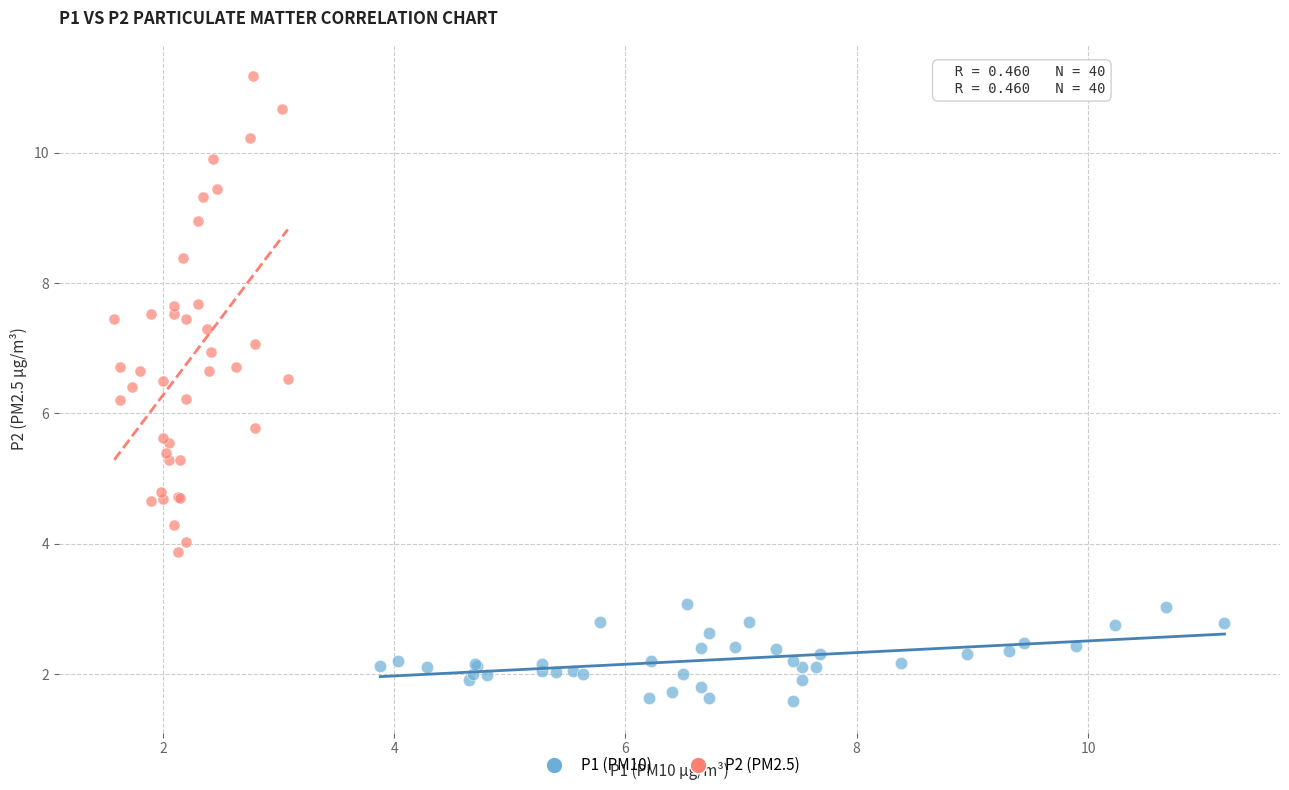

Which series contains the lowest Y value?

P1 (PM10)